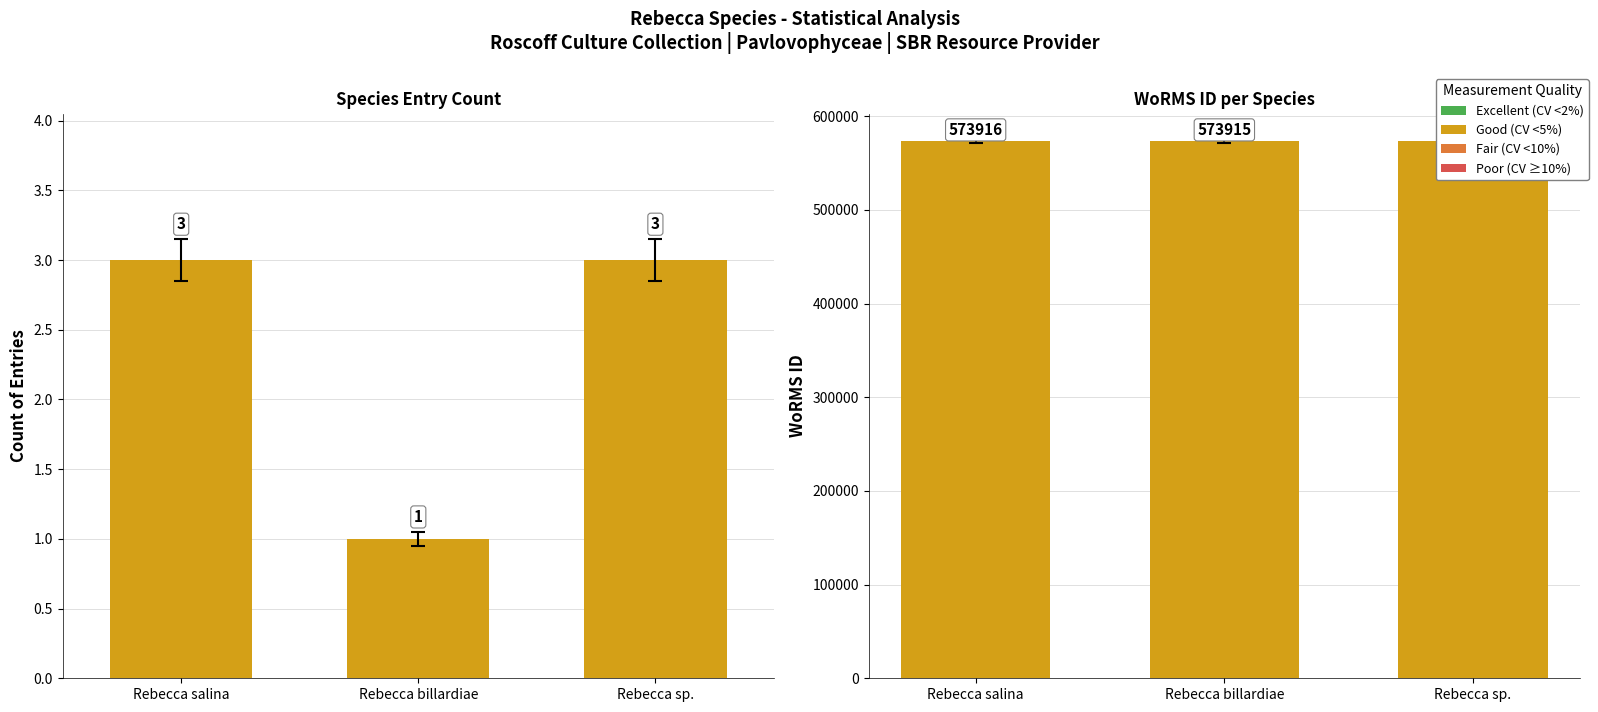

What is the label of the 3rd bar from the right?

Rebecca salina